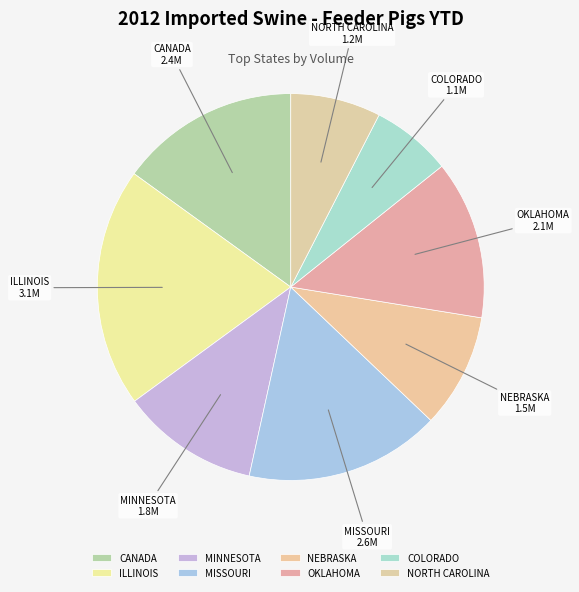

Between MINNESOTA and MISSOURI, which is larger?

MISSOURI